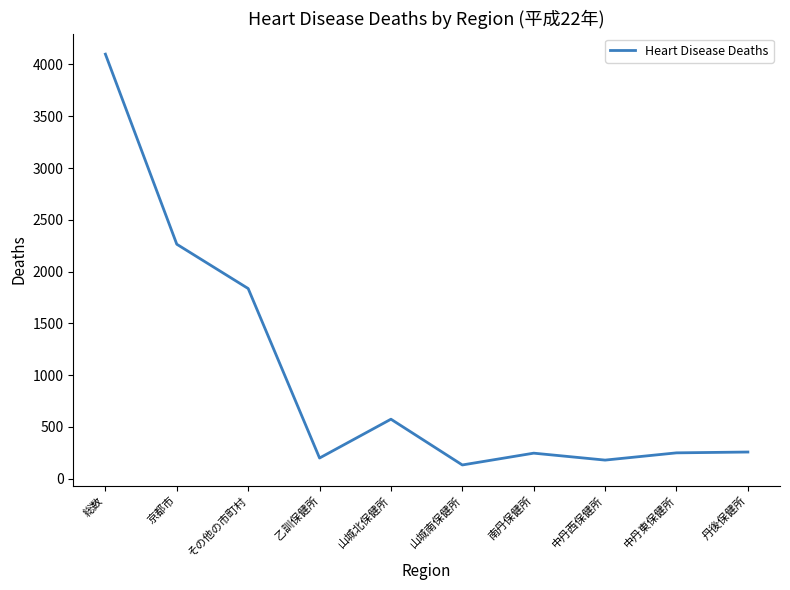

What is the smallest value displayed?

132